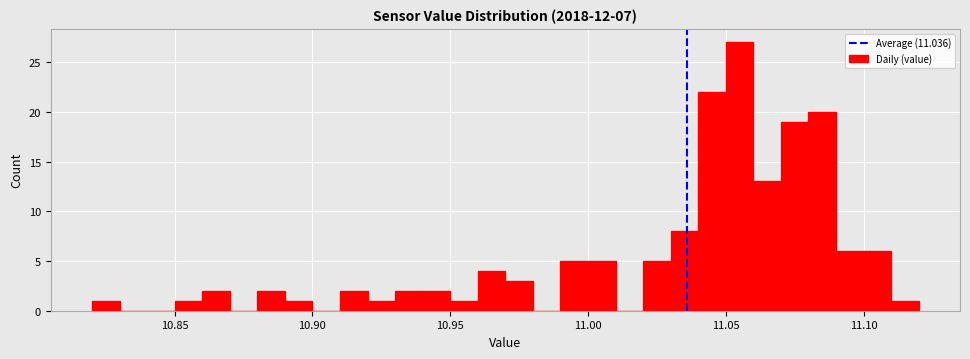

Around what value on the x-axis is the tallest bar? Give the approximate position of its centre, as read against the axis.

11.055